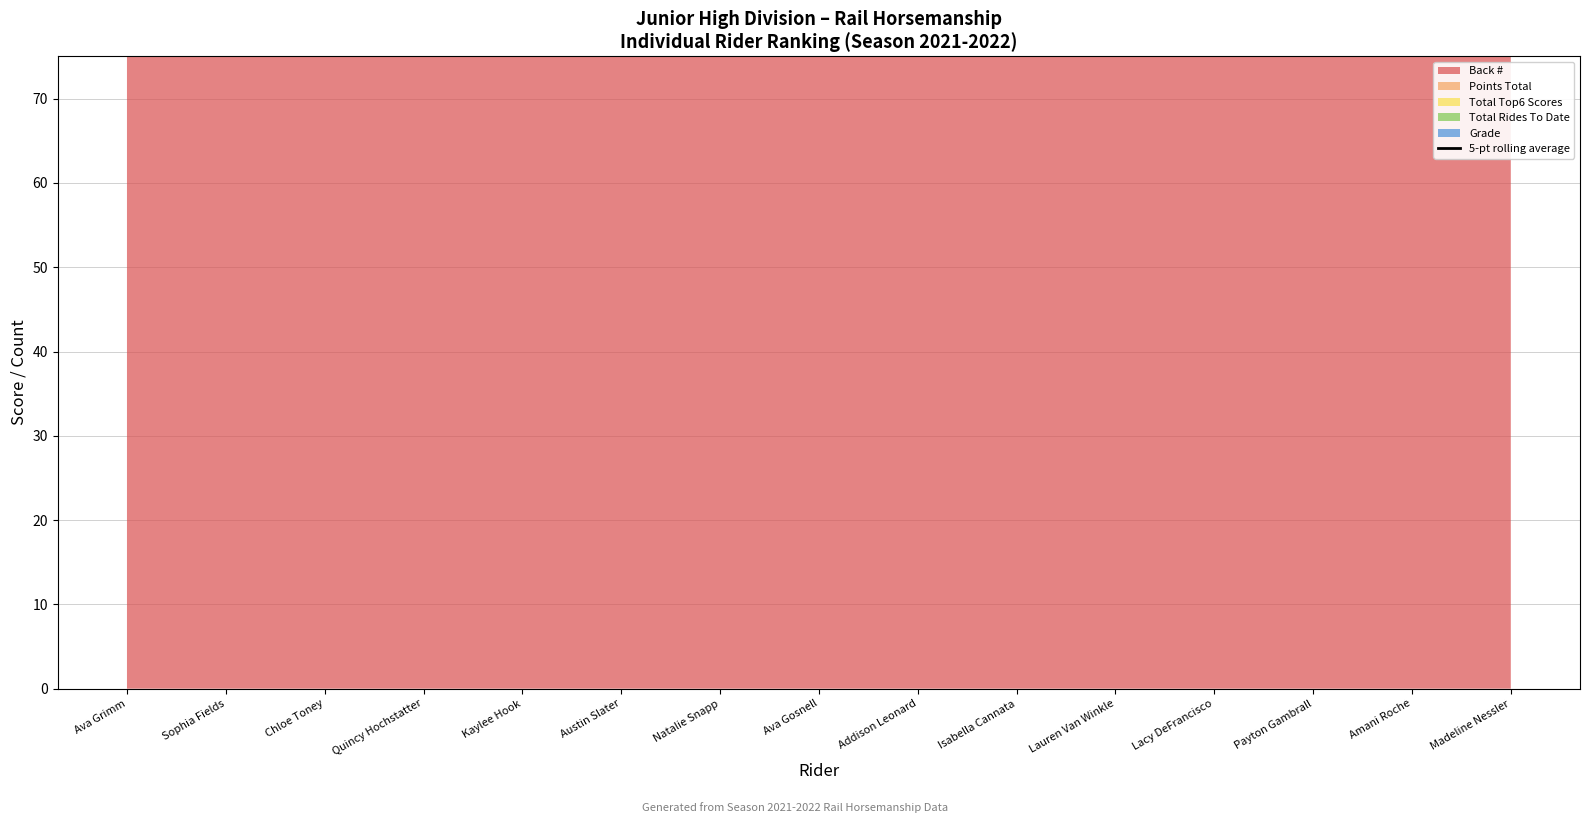

Where is the first local maximum?

Ava Gosnell